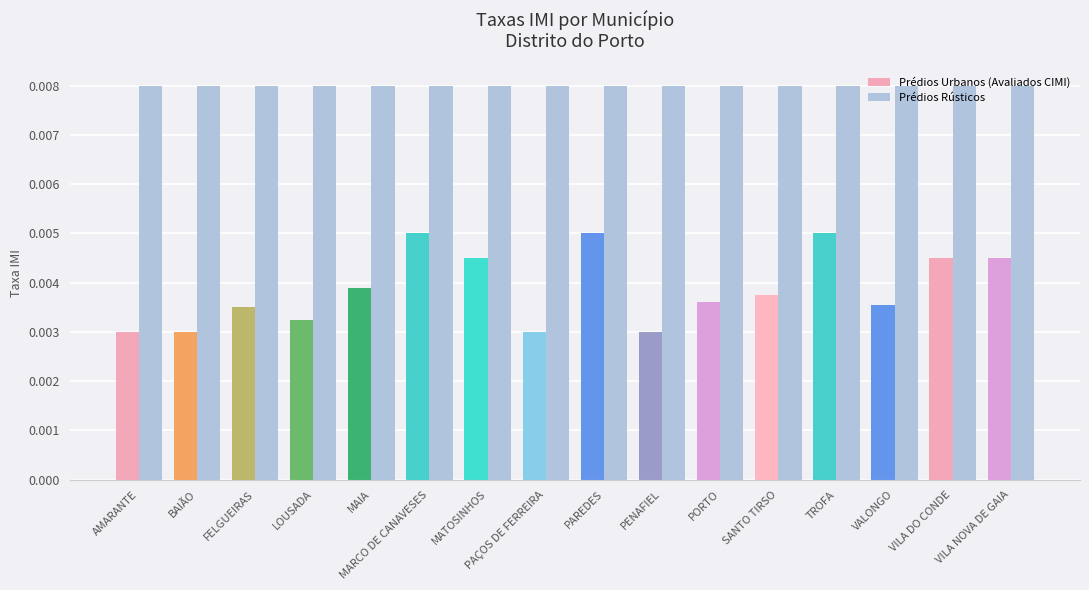

Is the value of Prédios Rústicos at MARCO DE CANAVESES greater than the value of Prédios Urbanos (Avaliados CIMI) at MAIA?

Yes